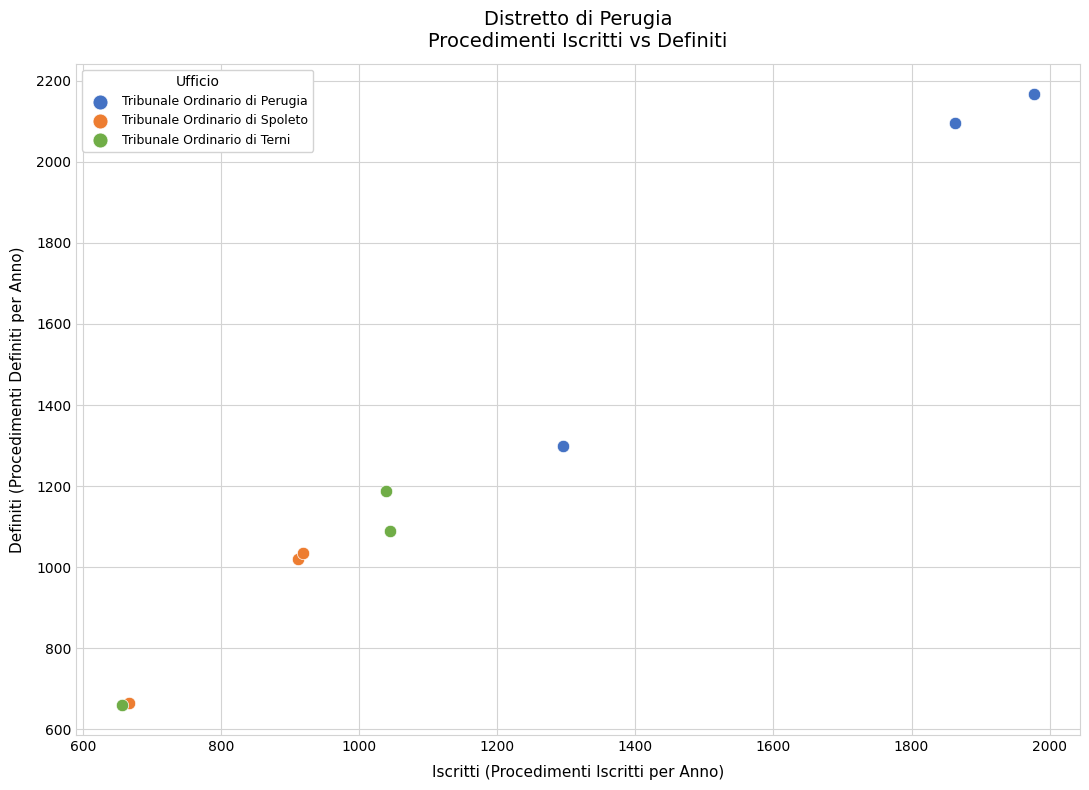

Which series contains the highest Y value?

Tribunale Ordinario di Perugia